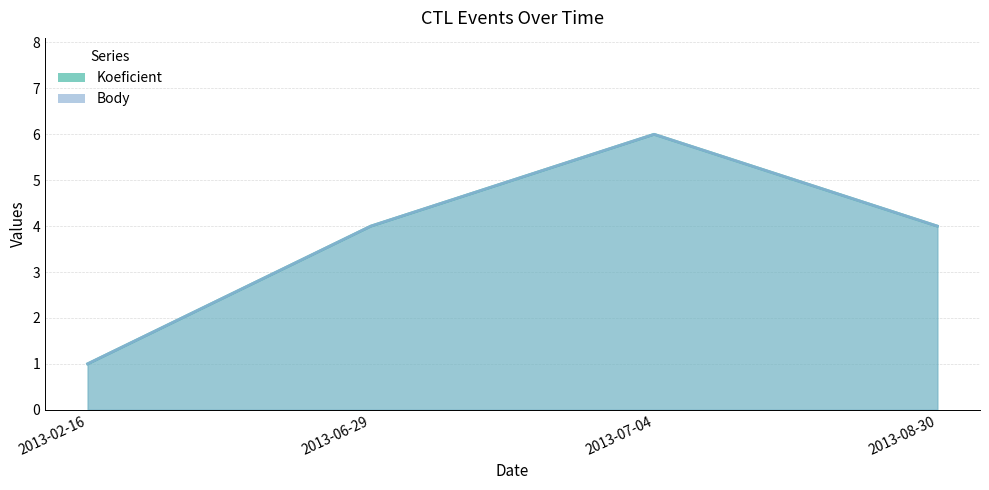

Reading left to right, extract all data points from this chart.

Koeficient: 2013-02-16=1	2013-06-29=4	2013-07-04=6	2013-08-30=4
Body: 2013-02-16=1	2013-06-29=4	2013-07-04=6	2013-08-30=4